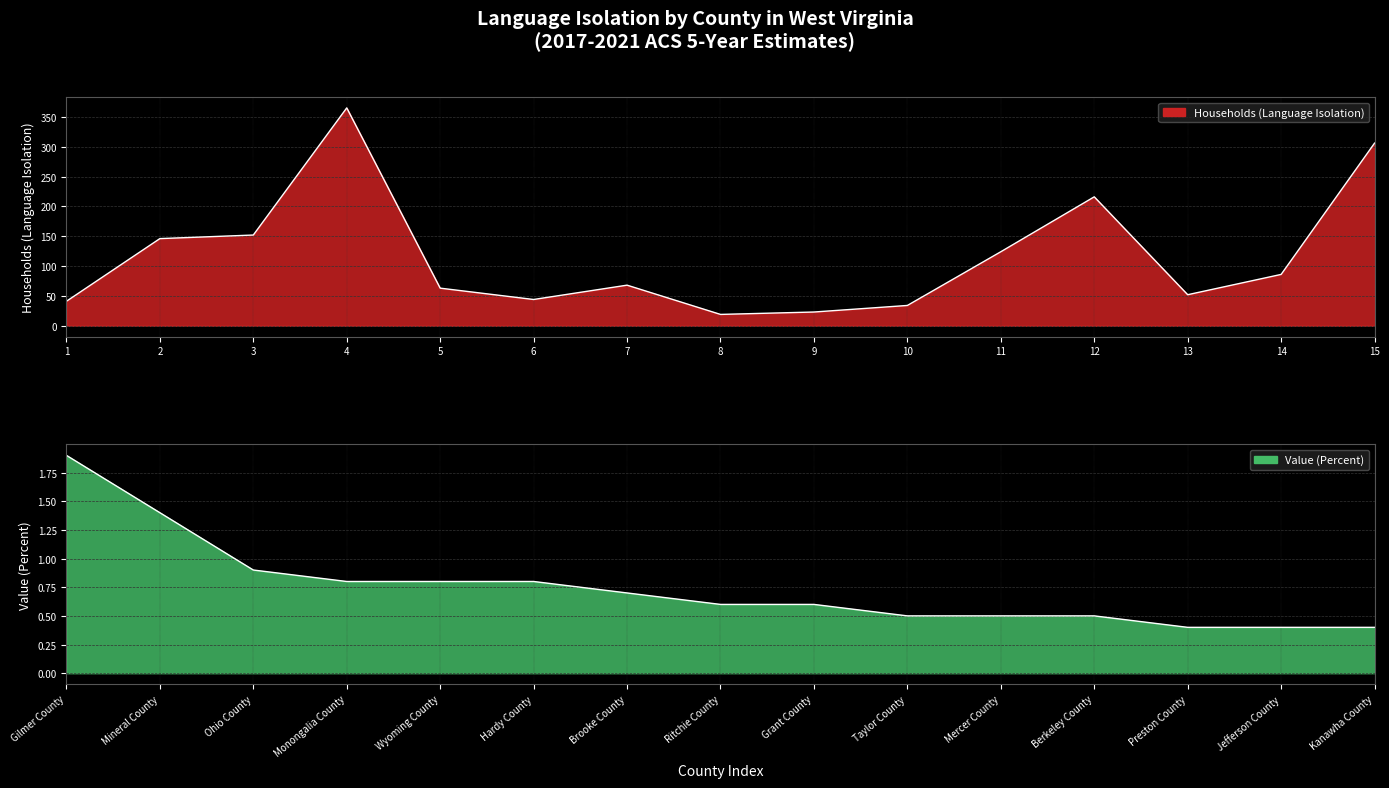

Reading left to right, transcribe all the data shown in this chart.

Households (Language Isolation): 41.0	146.0	152.0	365.0	63.0	44.0	68.0	19.0	23.0	34.0	124.0	216.0	52.0	86.0	306.0
Value (Percent): 1.9	1.4	0.9	0.8	0.8	0.8	0.7	0.6	0.6	0.5	0.5	0.5	0.4	0.4	0.4